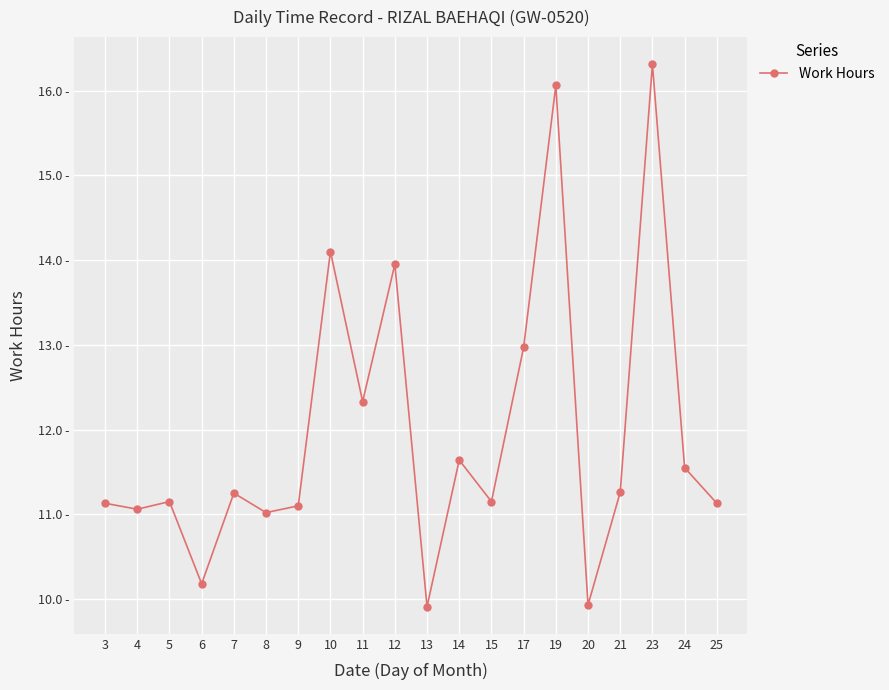

Is this an area chart (filled region under the line)?

No